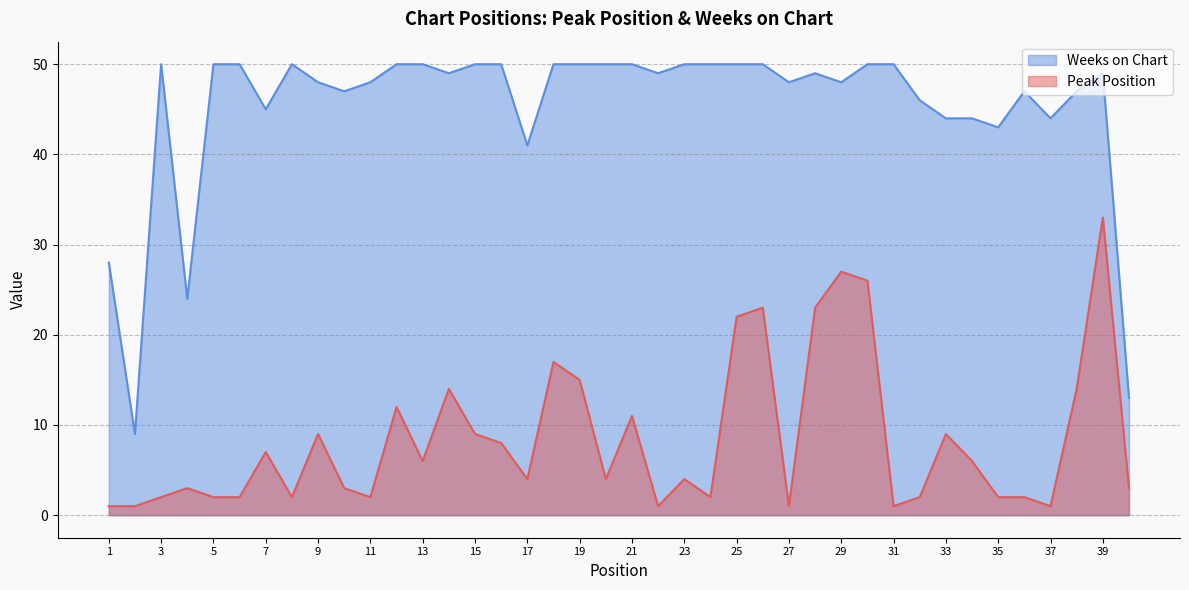

How many data points in Peak Position are less than 4?

18